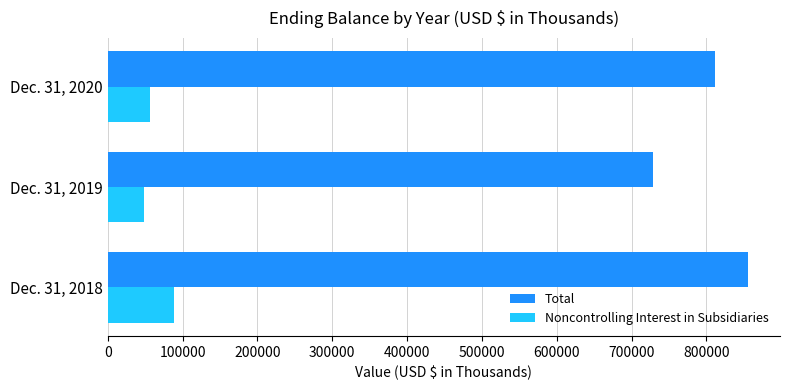

Which series has the largest range (max minus min)?

Total